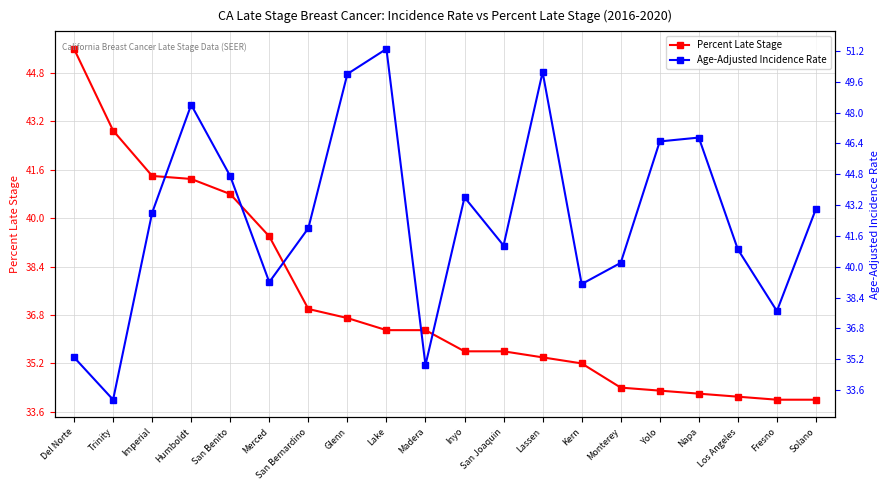

Does the chart have visible grid lines?

Yes